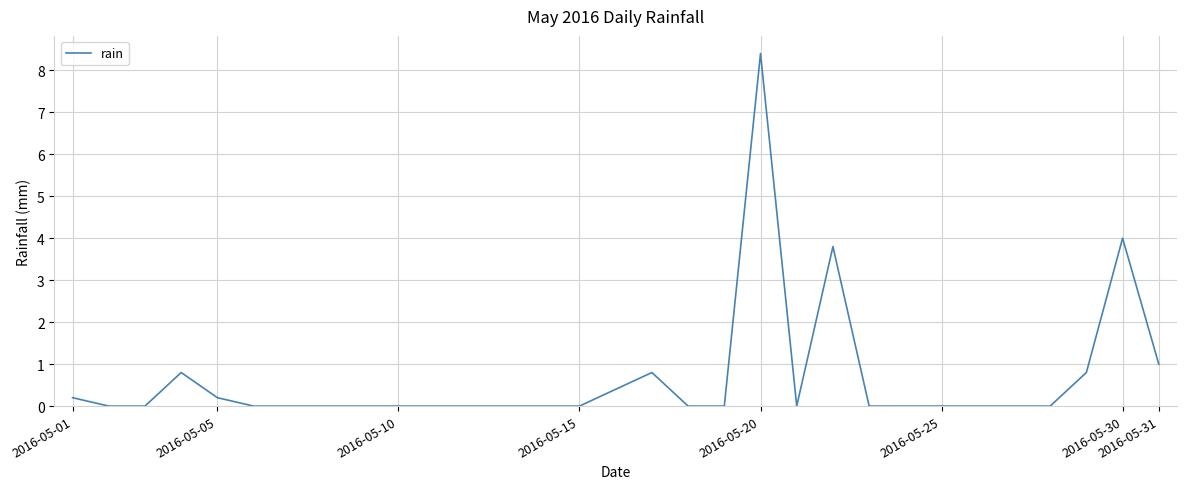

What is the maximum value shown in the chart?

8.4